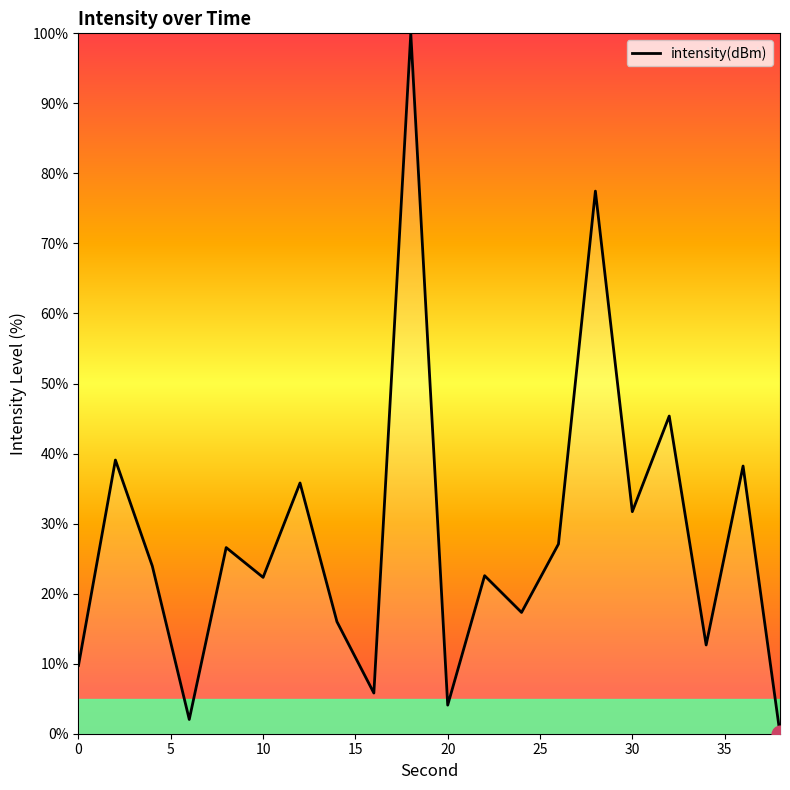

Count the number of values greater than 23.

10